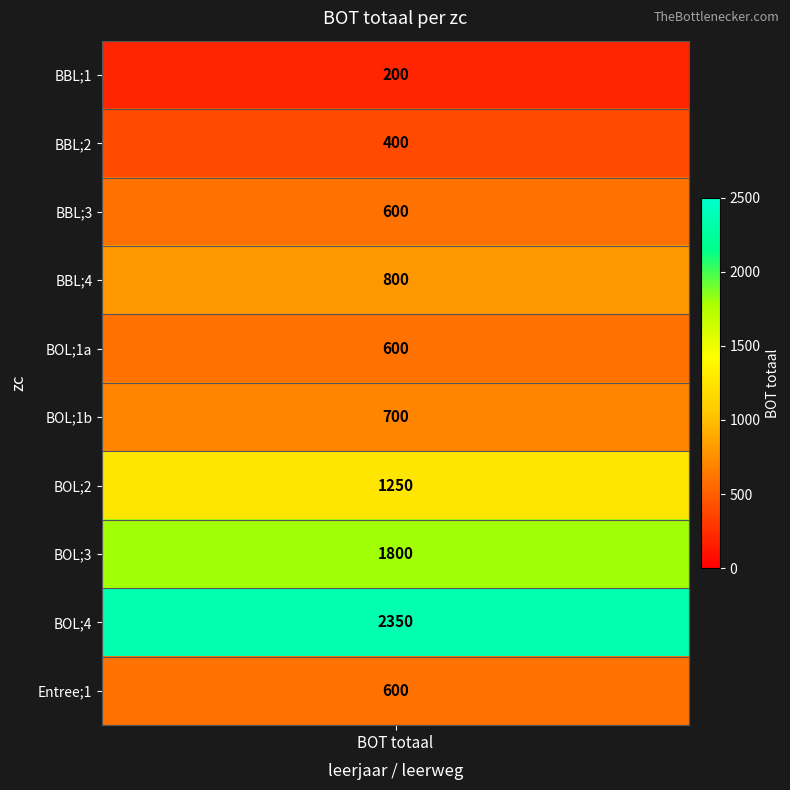

The value at values is 200. True or false?

True